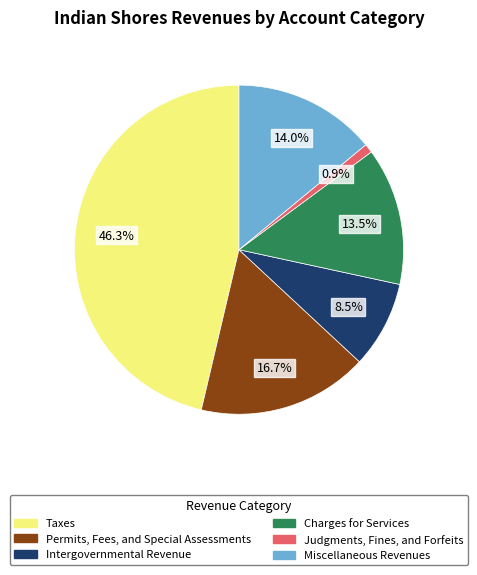

What percentage is the Taxes slice, to the nearest percent?

46%